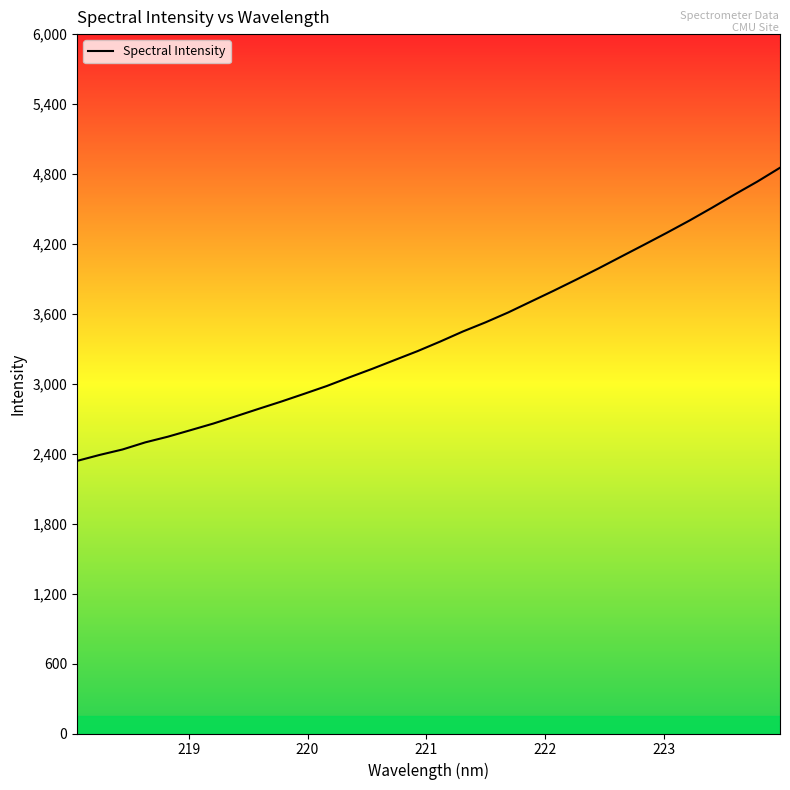

What is the maximum value shown in the chart?

4853.6